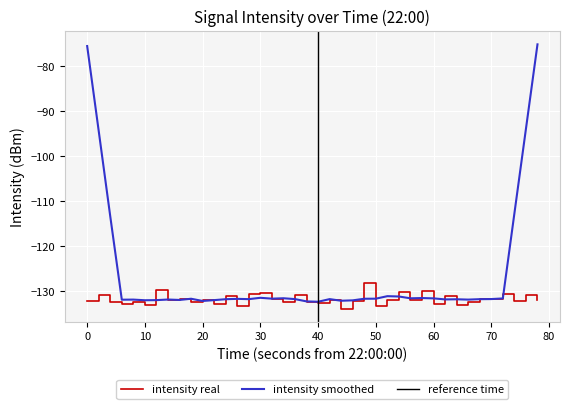

The intensity smoothed series shows -131.7 at 50. True or false?

True